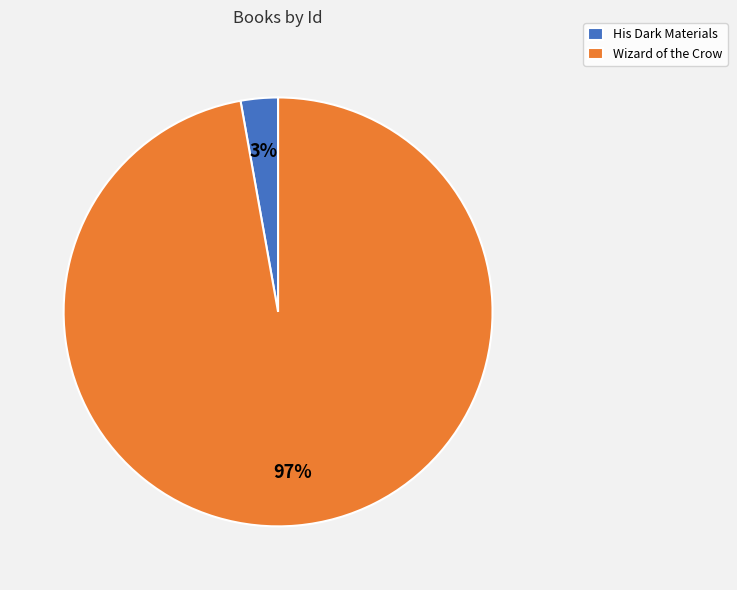

Do Wizard of the Crow and His Dark Materials together represent more than half of the pie?

Yes